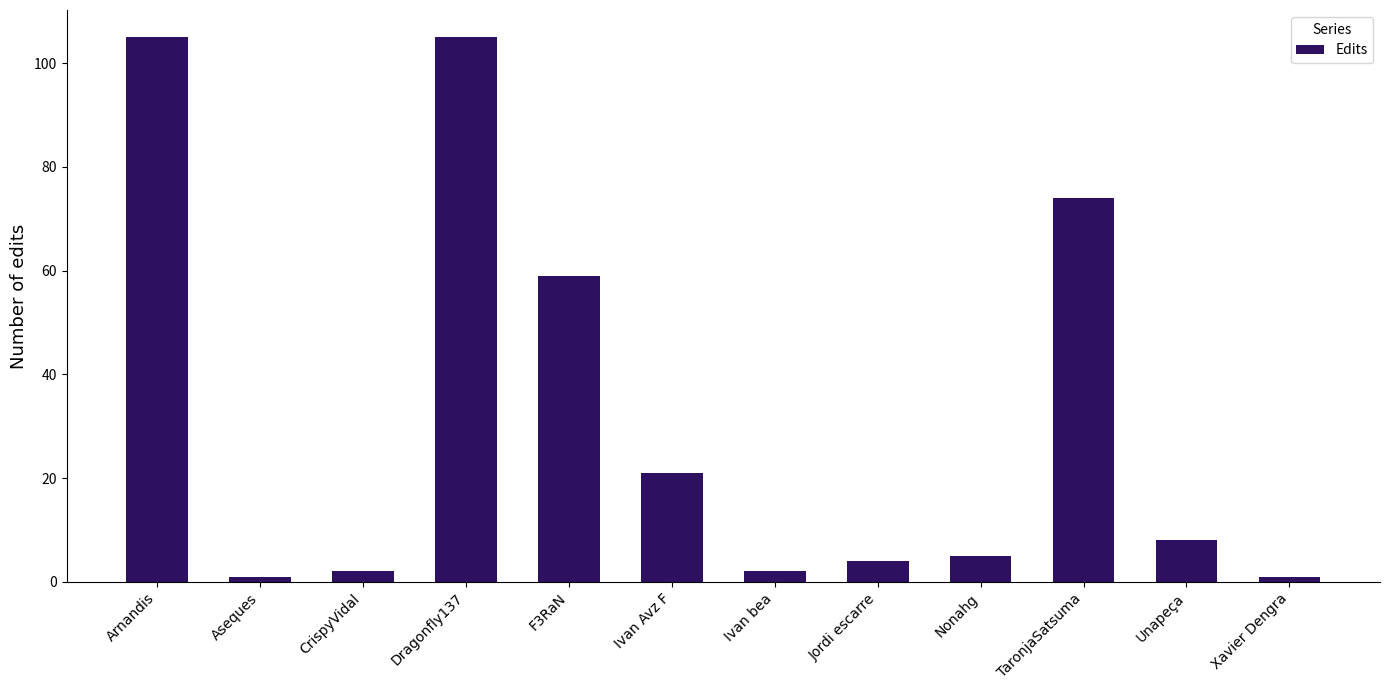

The value at Dragonfly137 is 105. True or false?

True